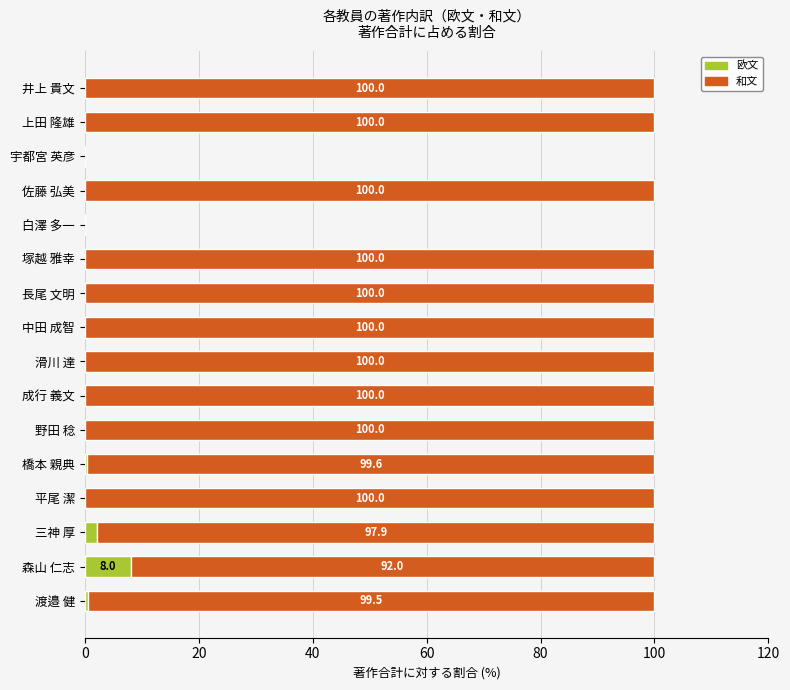

True or false: 欧文 has a value of 0.0 at 長尾 文明.

True